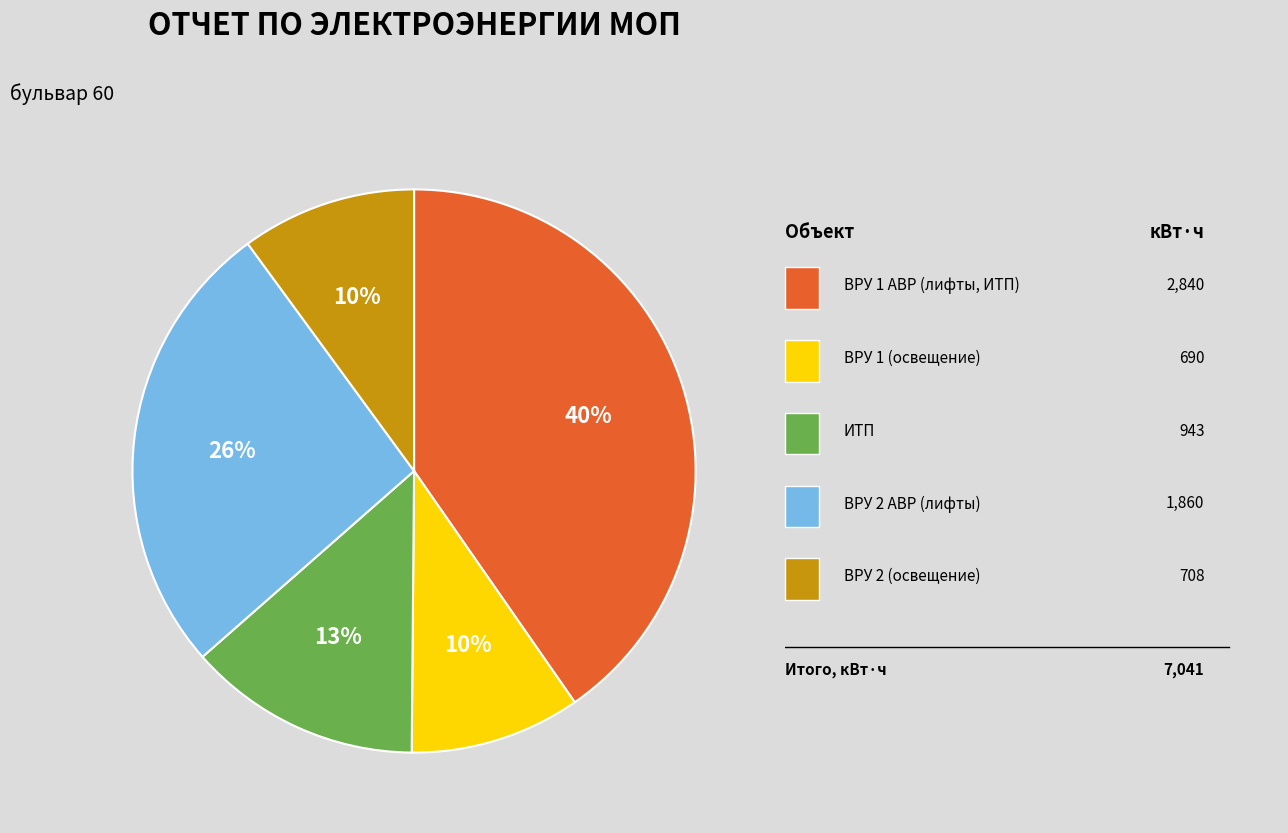

Count the number of slices in the pie.

5